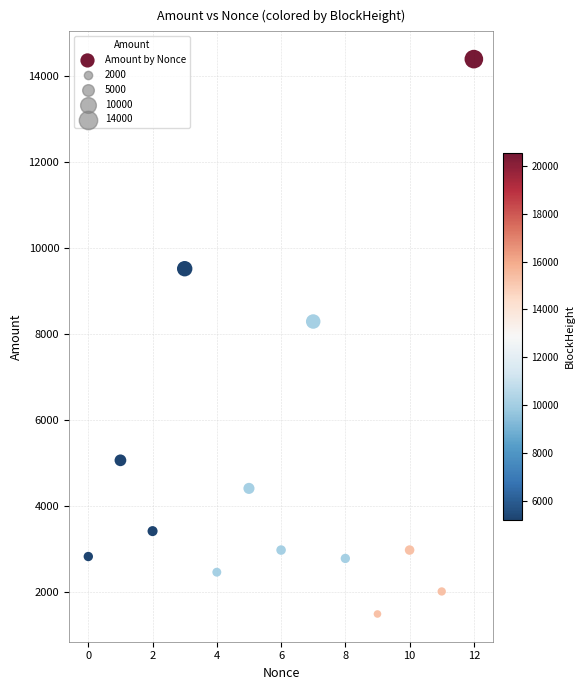

What Y value in the scatter plot is closest to 7944?

8294.7